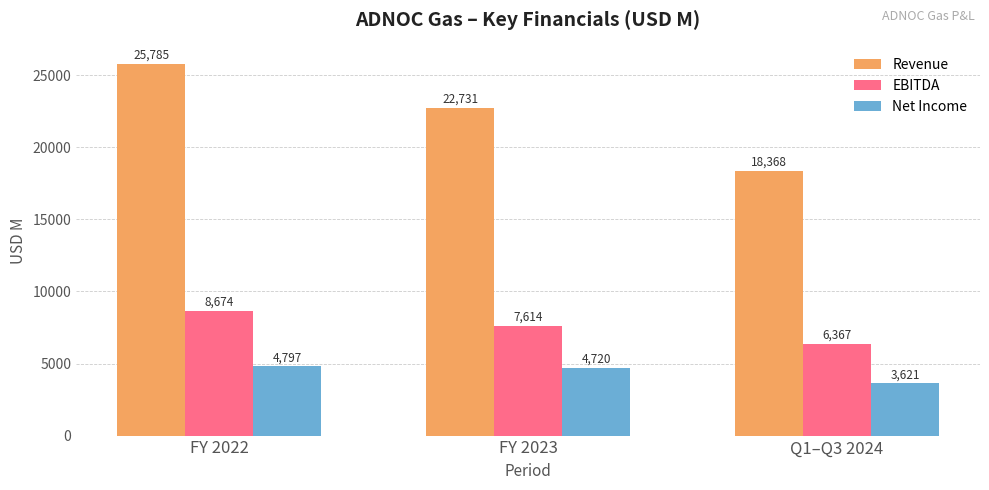

At which category is the sum across all series the highest?

FY 2022